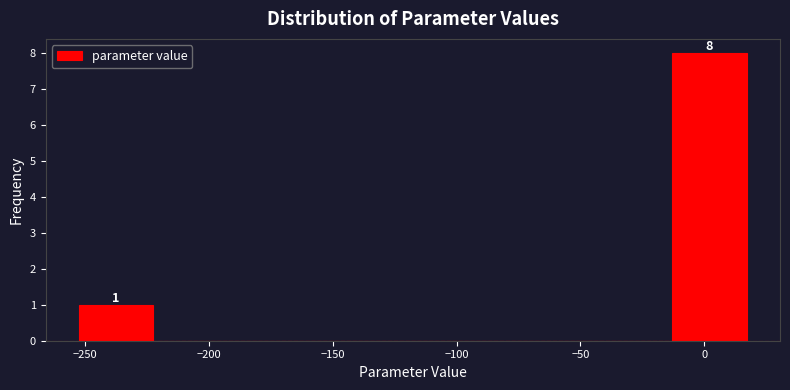

Which range on the x-axis has the tallest bar?

-15 to 15